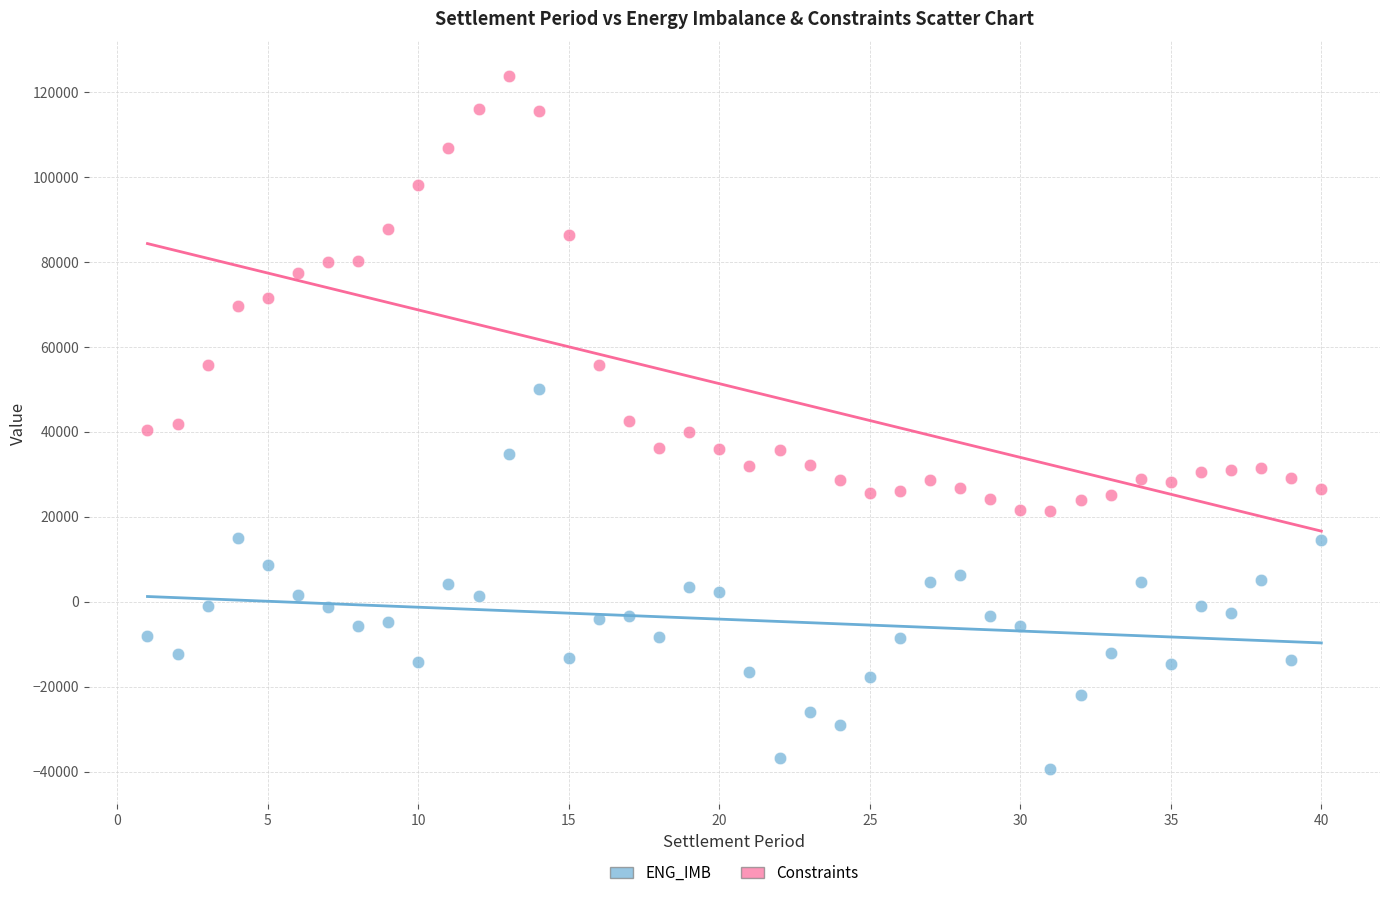

What are all the series names shown in the legend?

ENG_IMB, Constraints